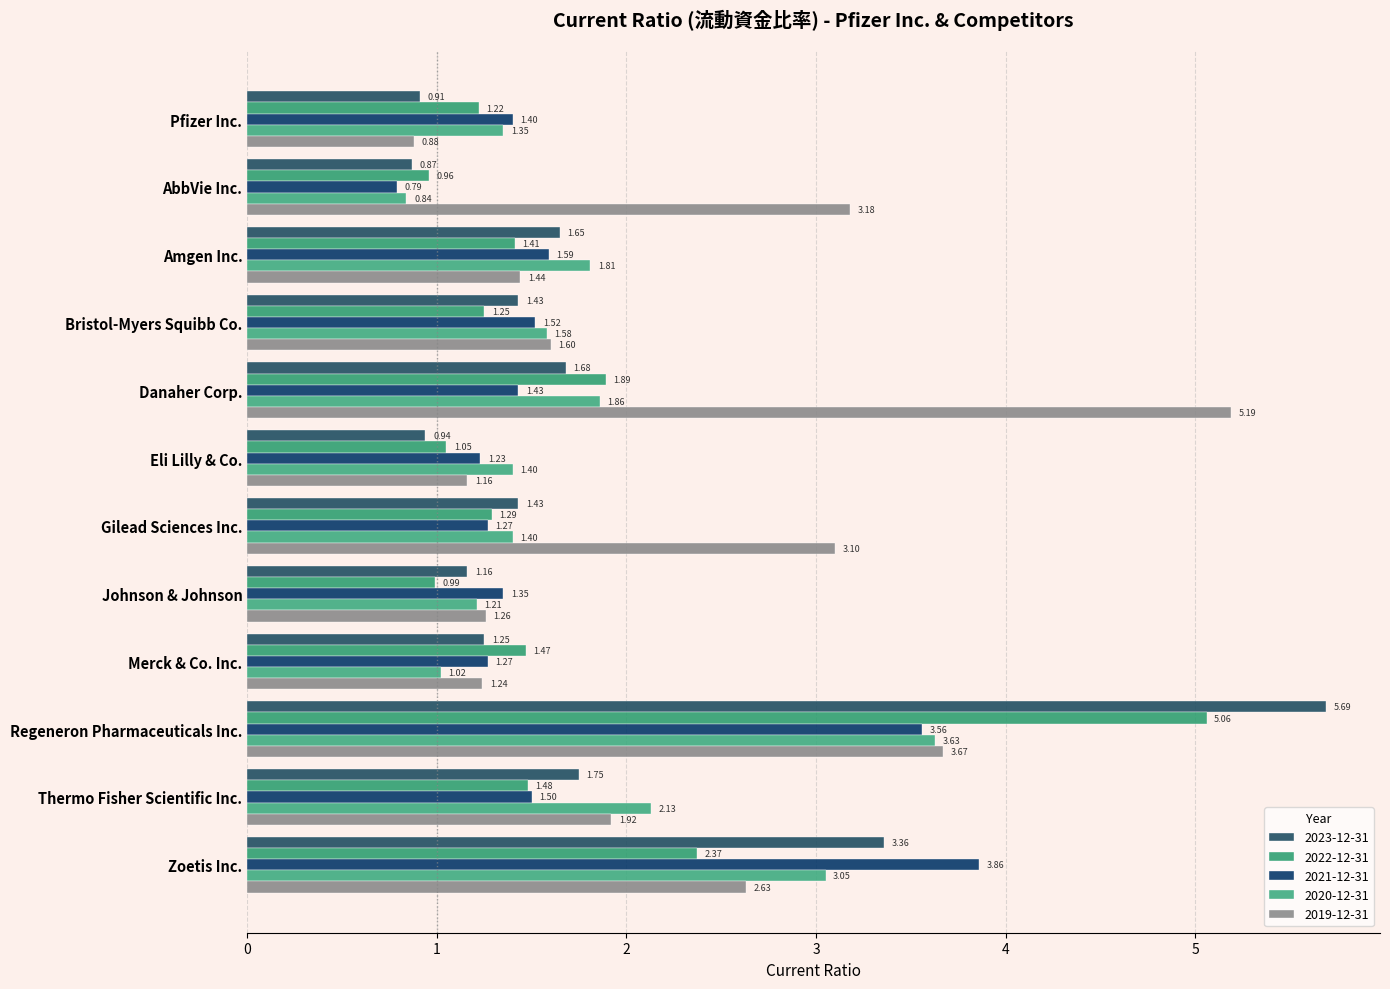

What is the sum of the 2022-12-31 values at Regeneron Pharmaceuticals Inc. and Merck & Co. Inc.?

6.5